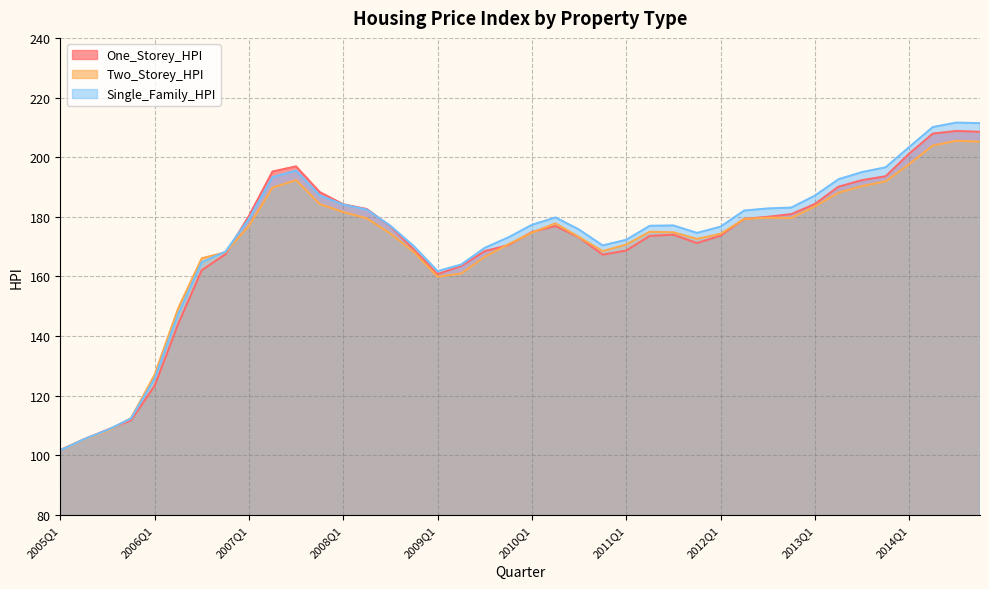

What is the difference between the maximum and second lowest values in the Single_Family_HPI series?

106.2